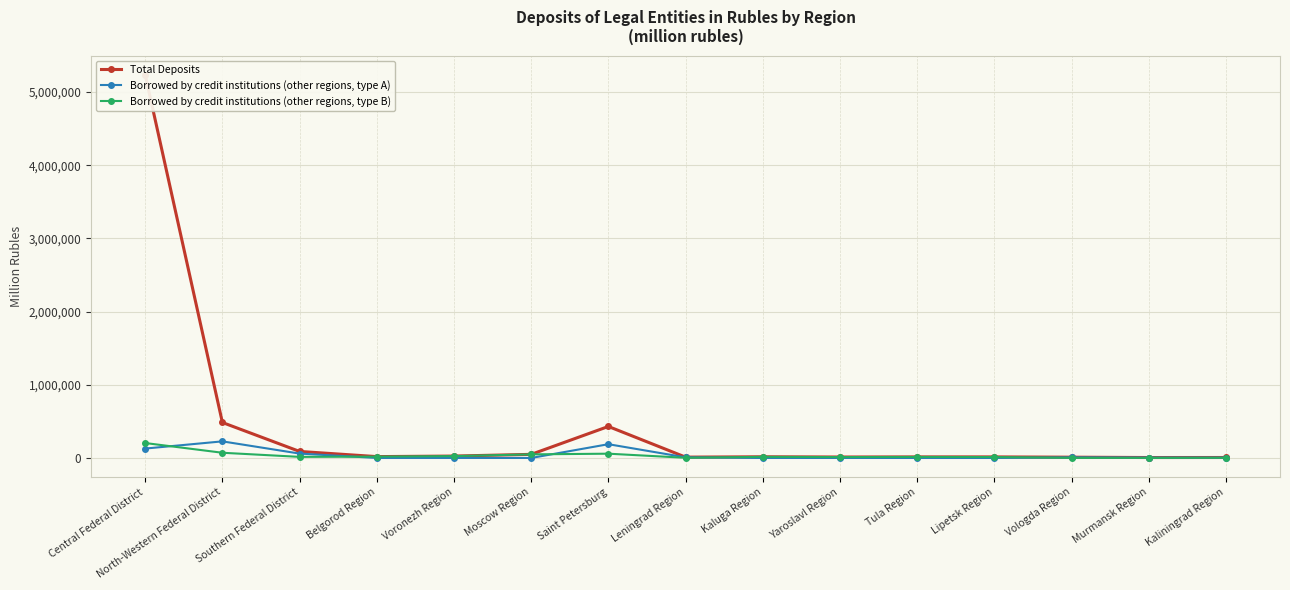

Reading left to right, transcribe all the data shown in this chart.

Total Deposits: Central Federal District=5235925	North-Western Federal District=484559	Southern Federal District=89164	Belgorod Region=18533	Voronezh Region=26017	Moscow Region=49179	Saint Petersburg=430306	Leningrad Region=11302	Kaluga Region=16026	Yaroslavl Region=12967	Tula Region=14304	Lipetsk Region=14448	Vologda Region=10493	Murmansk Region=5946	Kaliningrad Region=6360
Borrowed by credit institutions (other regions, type A): Central Federal District=128415	North-Western Federal District=226754	Southern Federal District=59840	Belgorod Region=156	Voronezh Region=278	Moscow Region=16	Saint Petersburg=188023	Leningrad Region=8513	Kaluga Region=0	Yaroslavl Region=133	Tula Region=25	Lipetsk Region=5	Vologda Region=8047	Murmansk Region=4804	Kaliningrad Region=3959
Borrowed by credit institutions (other regions, type B): Central Federal District=204085	North-Western Federal District=71161	Southern Federal District=14905	Belgorod Region=18097	Voronezh Region=25648	Moscow Region=49095	Saint Petersburg=58434	Leningrad Region=2399	Kaluga Region=15313	Yaroslavl Region=12181	Tula Region=14103	Lipetsk Region=12580	Vologda Region=1099	Murmansk Region=908	Kaliningrad Region=2270